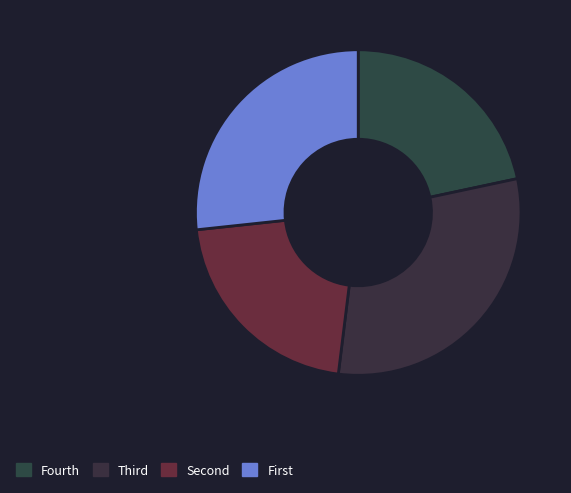

Count the number of slices in the pie.

4